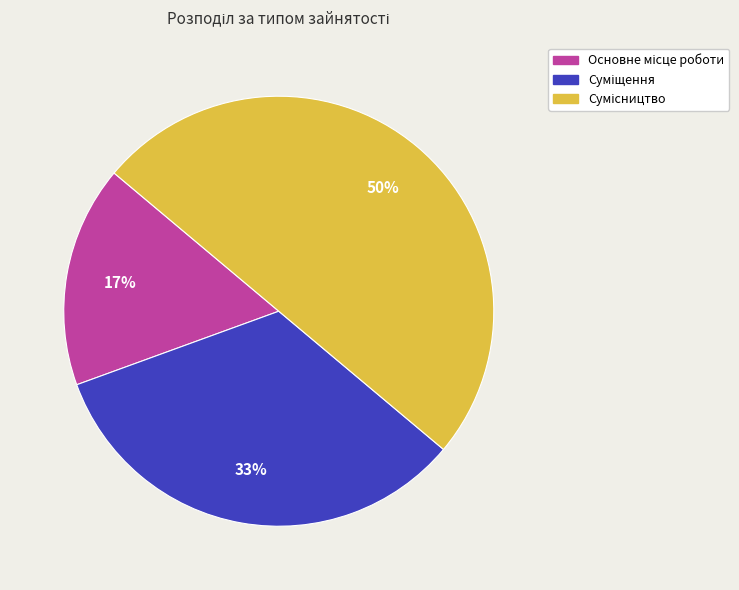

To the nearest percent, what is the difference between the largest and smallest slice percentages?

33%